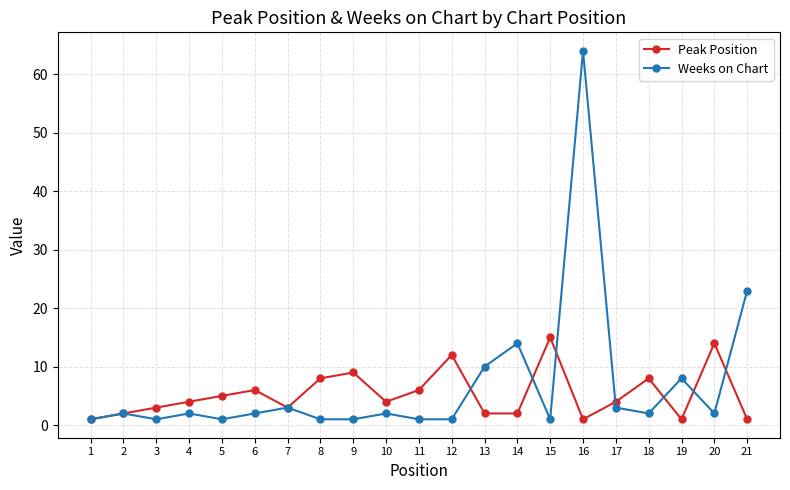

Which series changed the most between 4 and 21?

Weeks on Chart